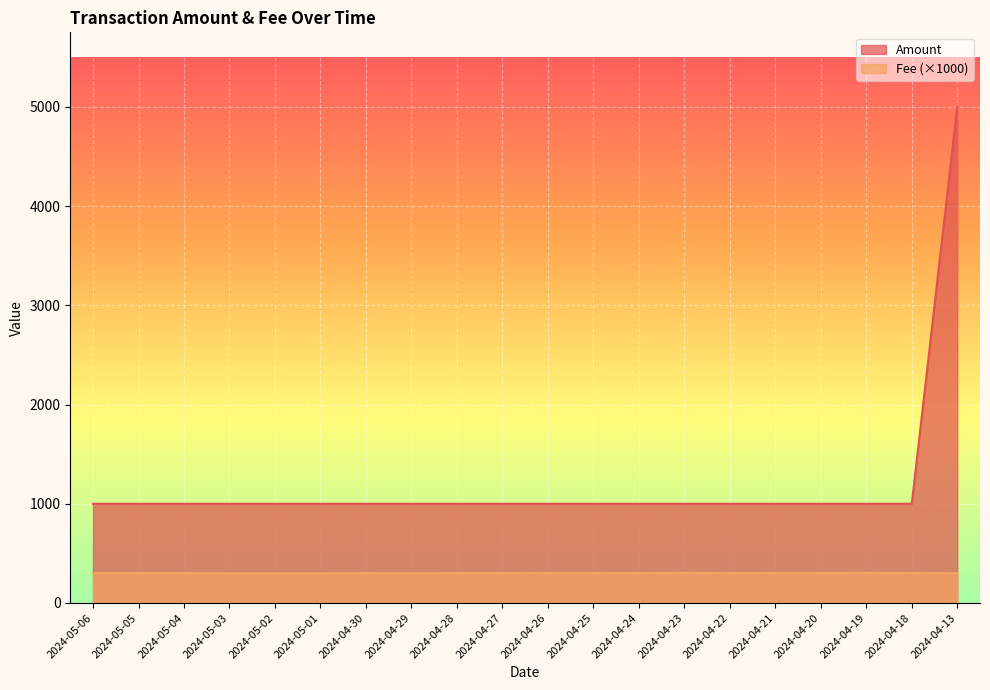

Rank the categories by Fee_line (×1000) value from highest to lowest.

2024-04-23, 2024-04-19, 2024-04-26, 2024-04-25, 2024-04-21, 2024-04-20, 2024-04-18, 2024-05-06, 2024-05-05, 2024-05-04, 2024-04-30, 2024-04-28, 2024-04-27, 2024-04-24, 2024-04-22, 2024-04-29, 2024-04-13, 2024-05-03, 2024-05-02, 2024-05-01